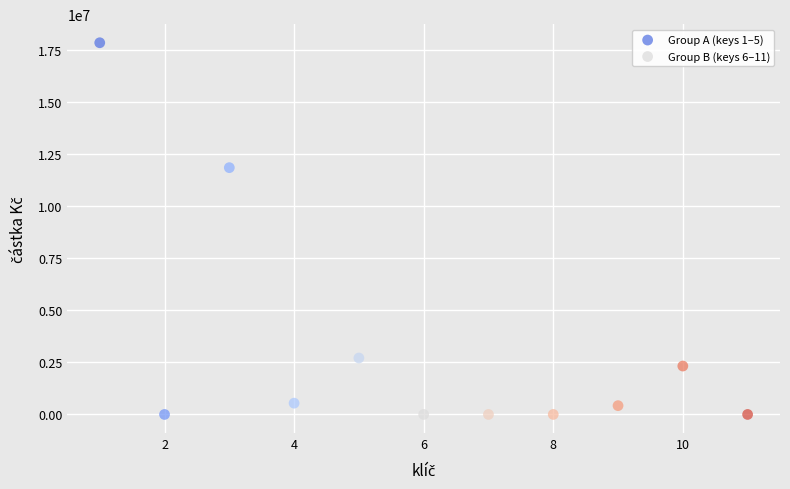

Which series contains the highest Y value?

Group A (keys 1–5)